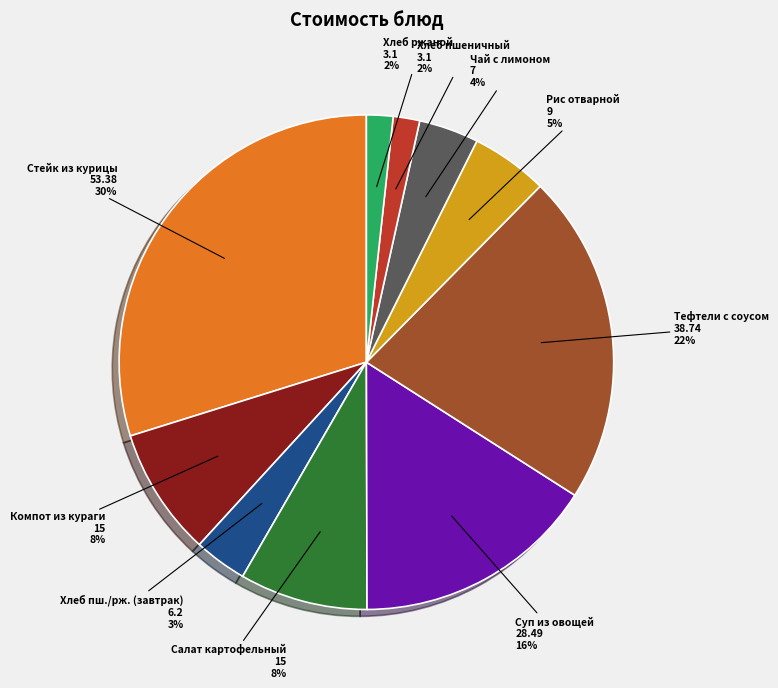

To the nearest percent, what is the difference between the Чай с лимоном and Хлеб пшеничный slice percentages?

2%